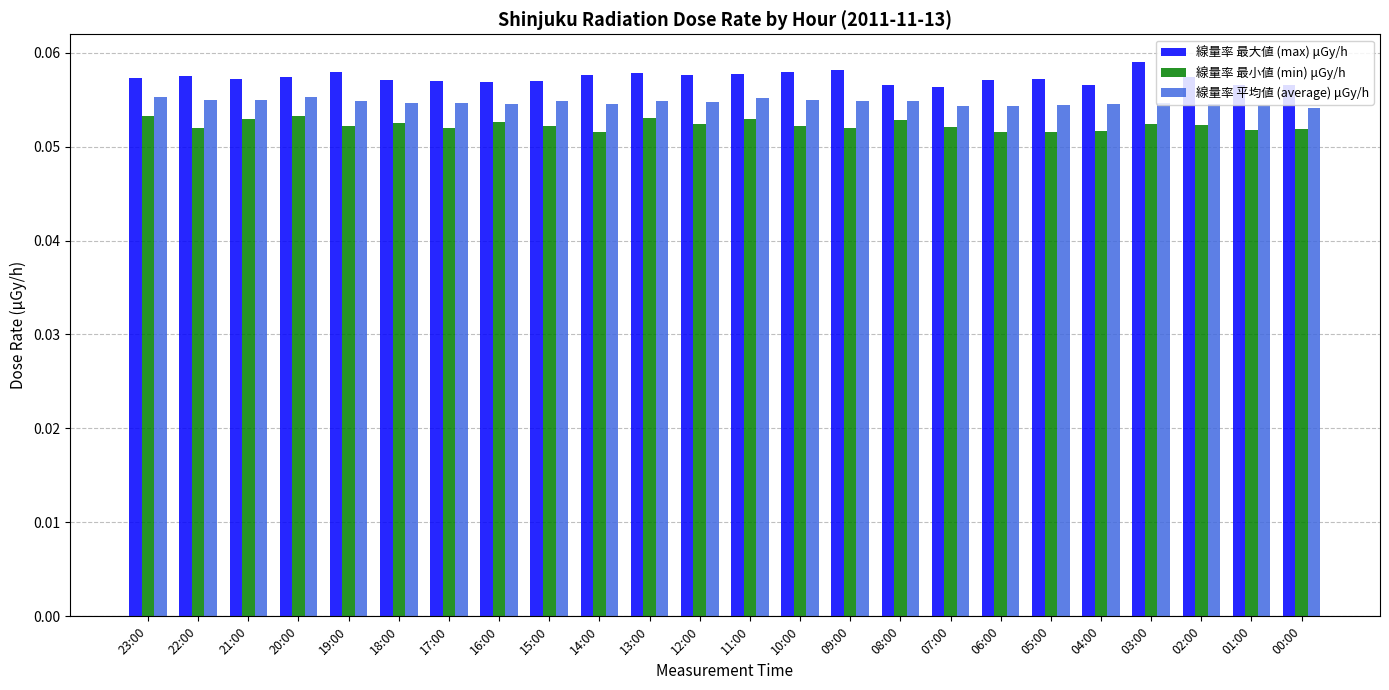

The 線量率 平均値 (average) μGy/h series shows 0.0 at 09:00. True or false?

False